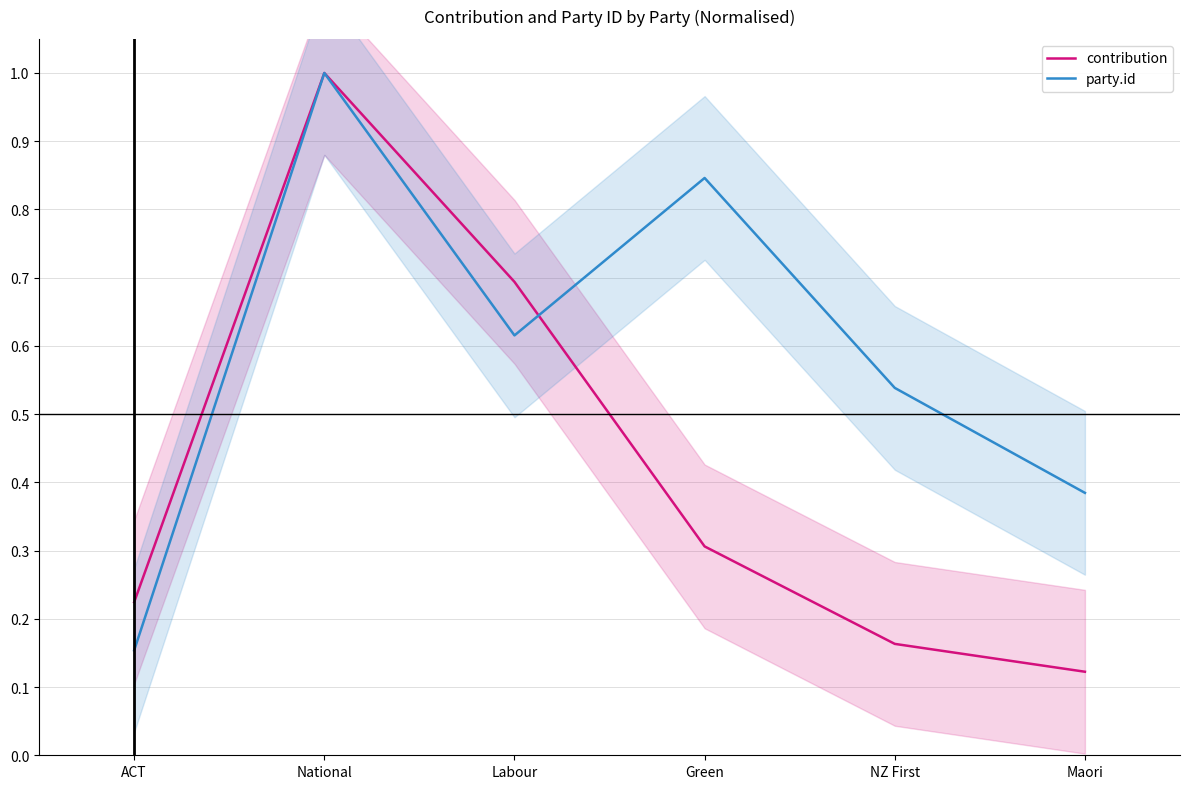

What is the difference between the highest and lowest values at Maori?

0.3